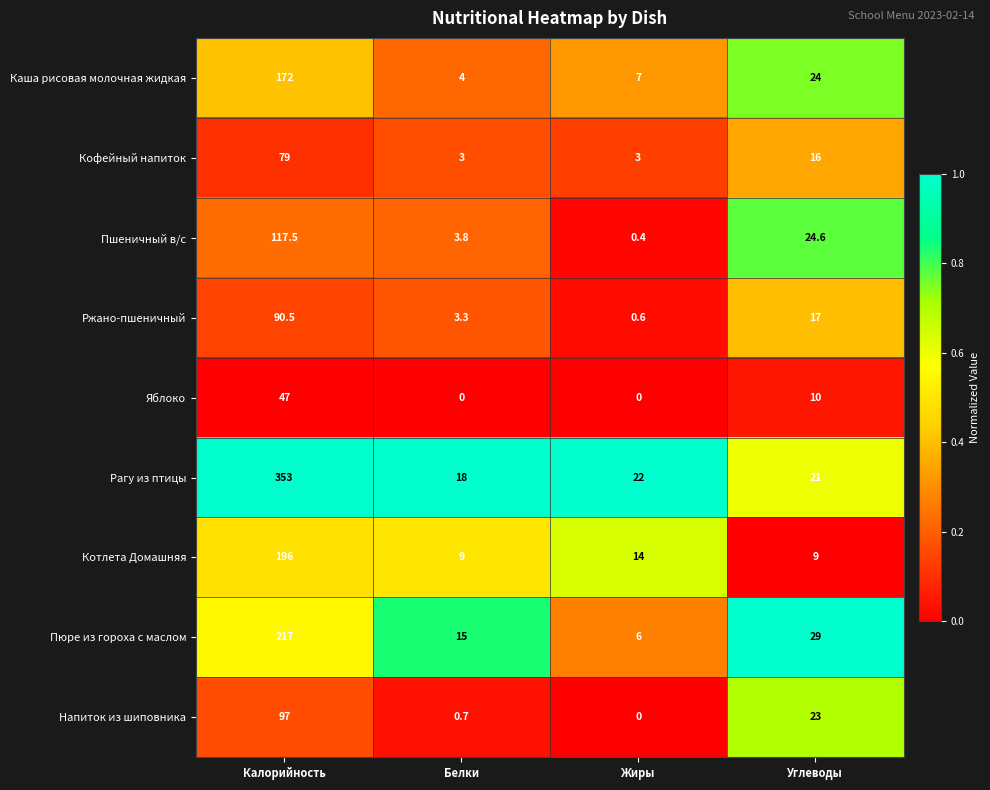

What is the difference between the highest and lowest values at Белки?

18.0